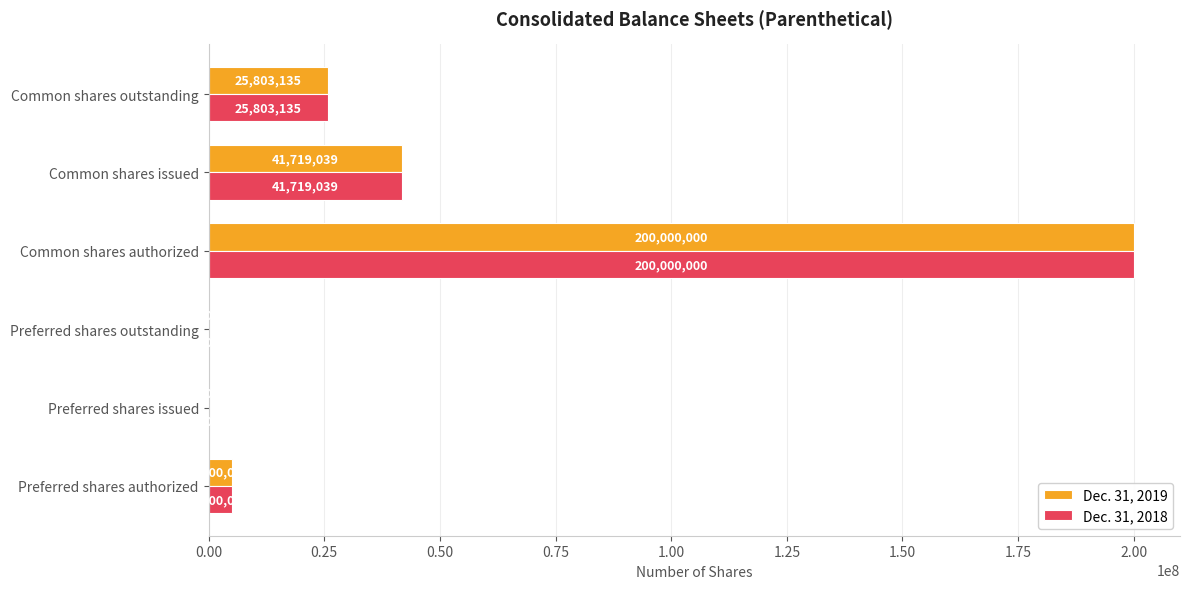

At which category is the sum across all series the highest?

Common shares authorized